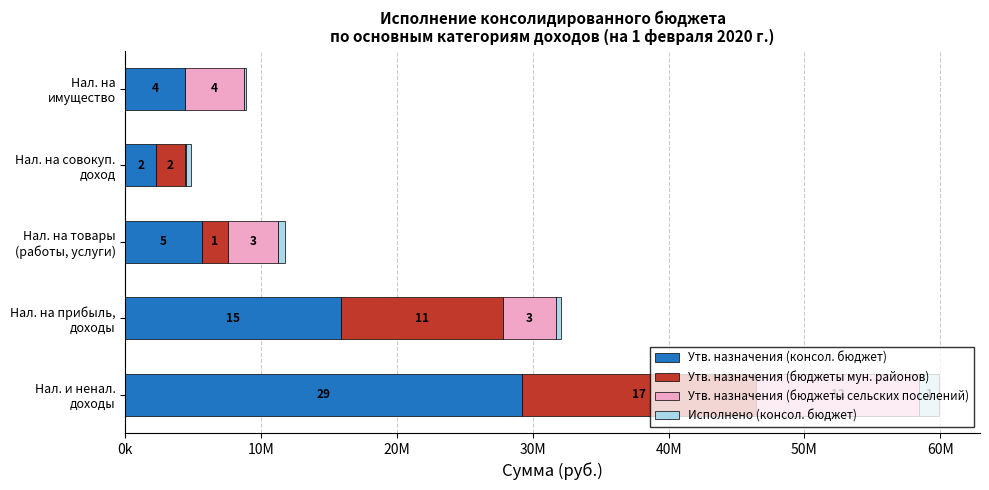

Reading left to right, what are all the values shown in this chart?

Утв. назначения (консол. бюджет): 29233813.0	15854200.0	5618913.0	2247000.0	4356000.0
Утв. назначения (бюджеты мун. районов): 17175800.0	11946700.0	1962950.0	2139250.0	0.0
Утв. назначения (бюджеты сельских поселений): 12058013.0	3907500.0	3655963.0	107750.0	4356000.0
Исполнено (консол. бюджет): 1465070.2	388403.4	489195.0	357408.7	172451.2